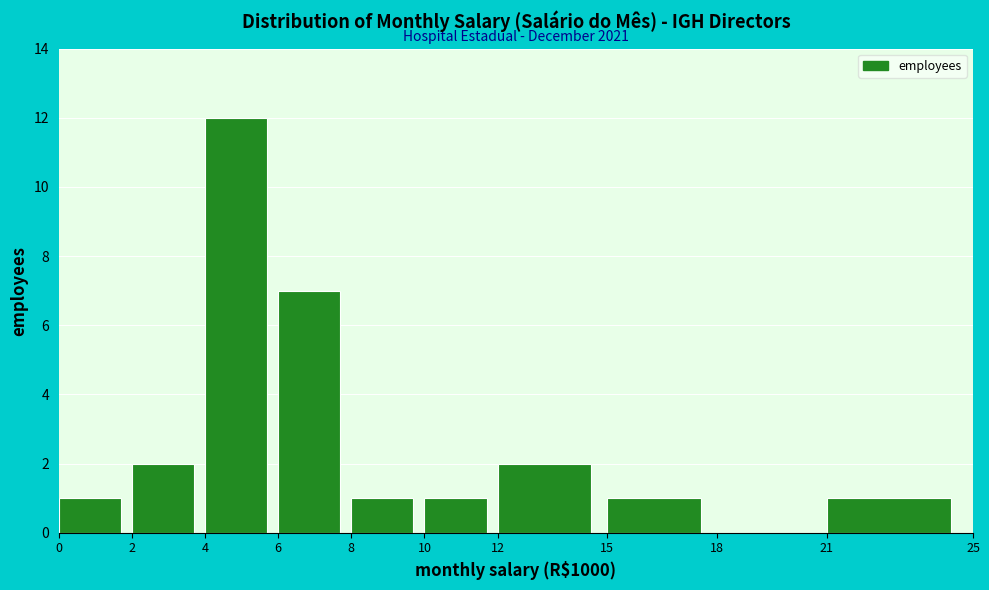

Reading right to left, what are all the values shown in this chart?

21=1	18=0	15=1	12=2	10=1	8=1	6=7	4=12	2=2	0=1